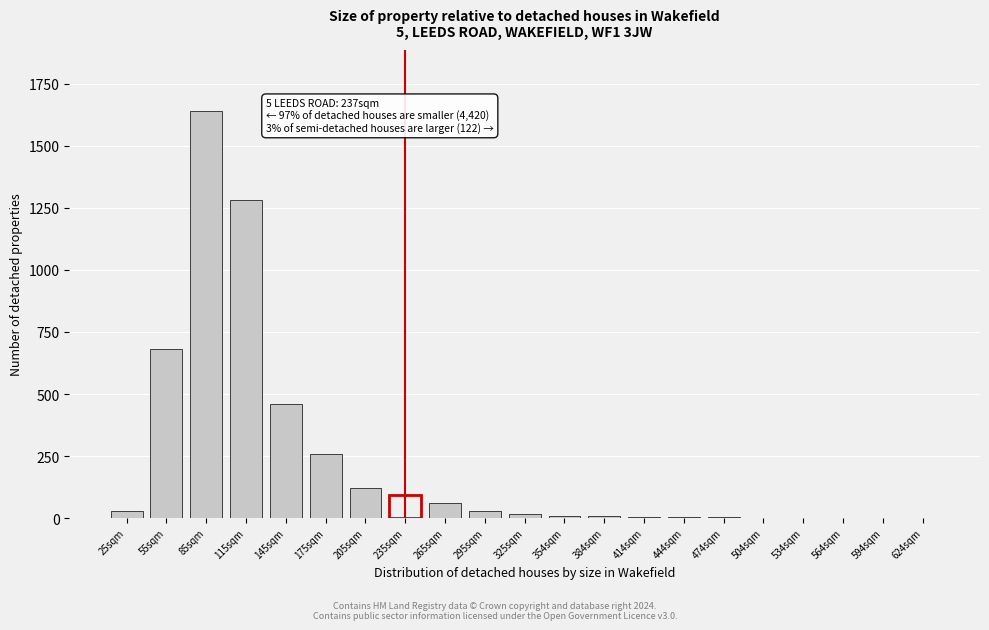

Which category has the highest value across all series?

85sqm